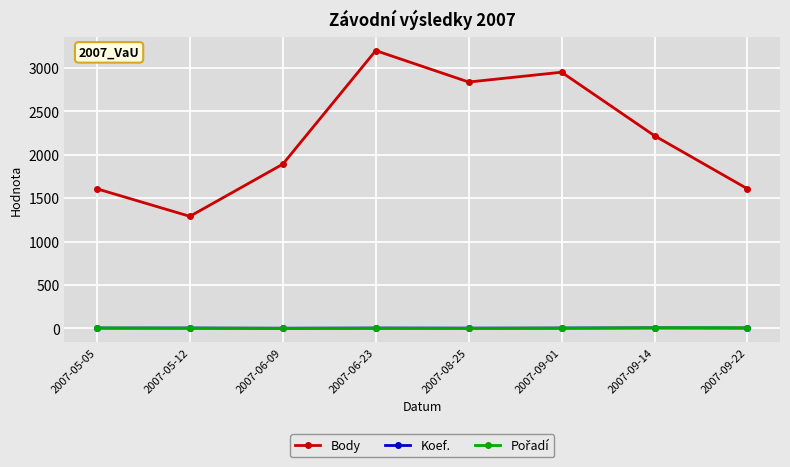

What position from the left is 2007-09-01?

6